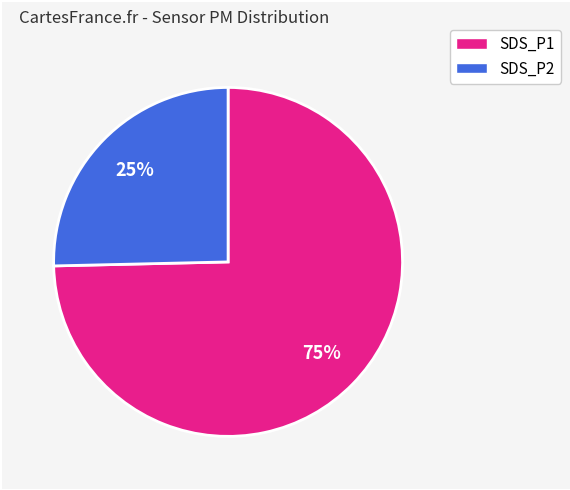

Is there a majority slice in this chart?

Yes